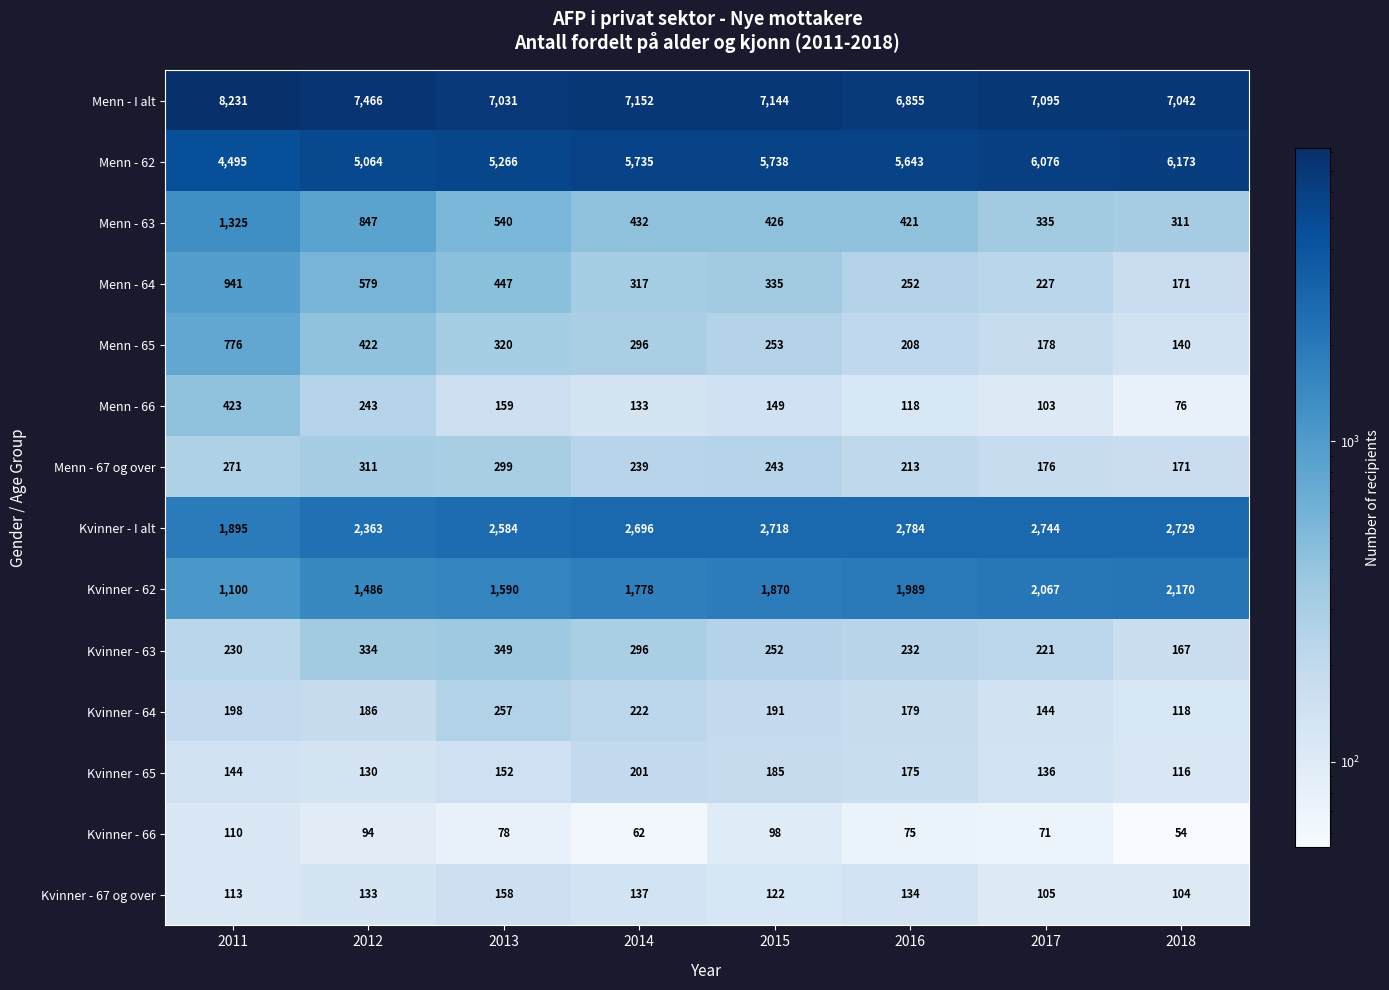

At 2017, list the series in order from largest to smallest.

Menn - I alt, Menn - 62, Kvinner - I alt, Kvinner - 62, Menn - 63, Menn - 64, Kvinner - 63, Menn - 65, Menn - 67 og over, Kvinner - 64, Kvinner - 65, Kvinner - 67 og over, Menn - 66, Kvinner - 66